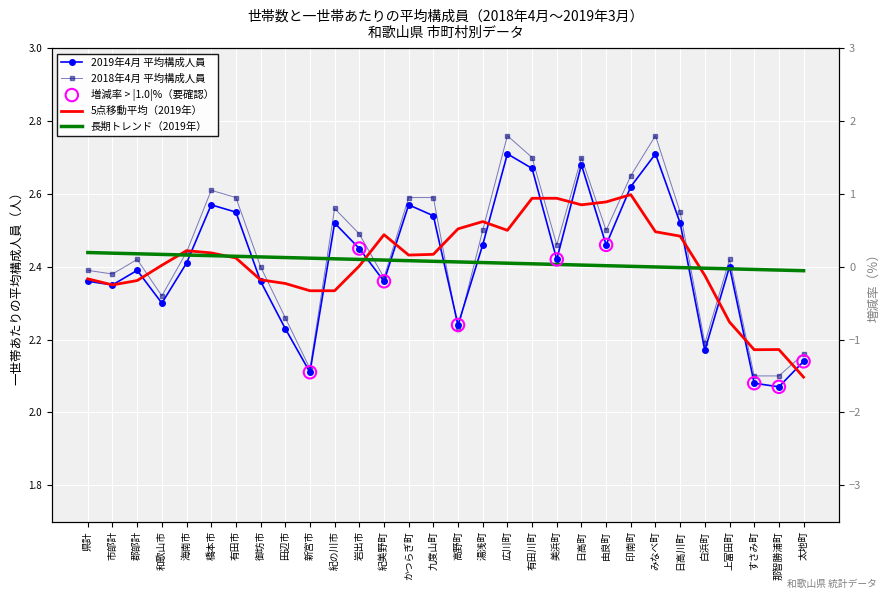

At how many categories does at least one series exceed 2?

30